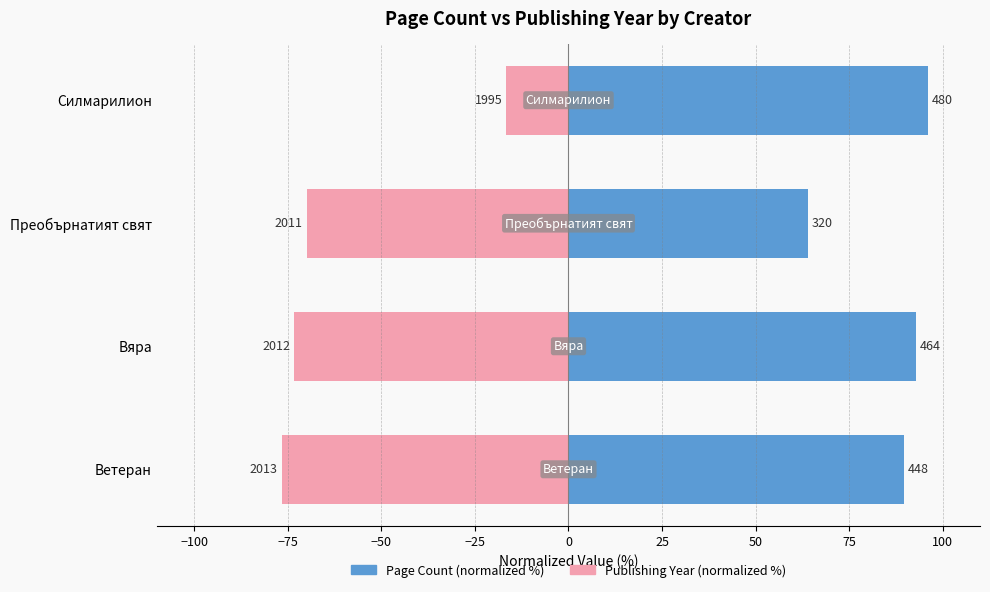

Which series has the largest range (max minus min)?

Publishing Year (normalized %)